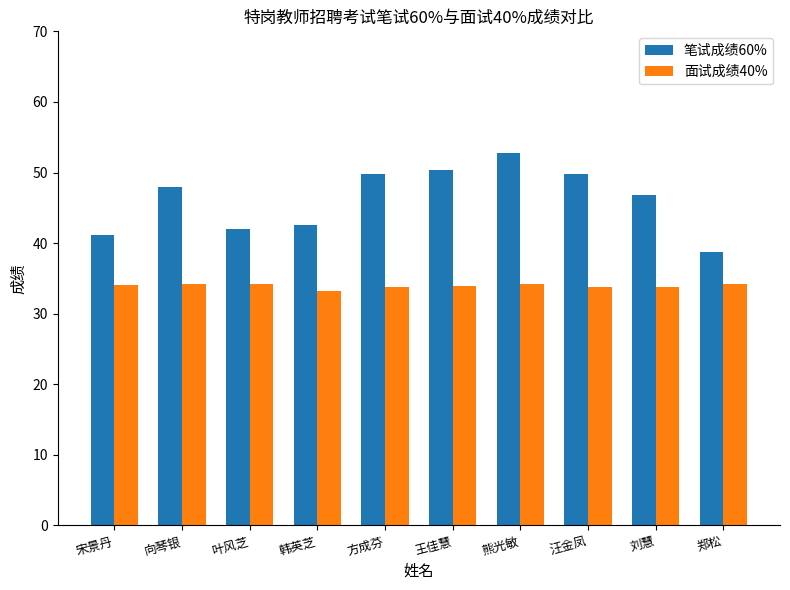

How many values in the 笔试成绩60% series are below 48?

5